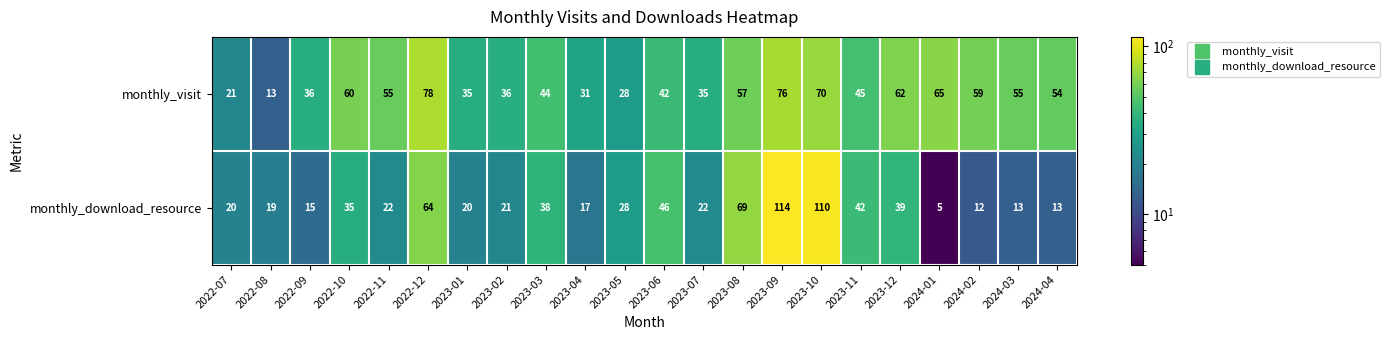

Where does the monthly_visit series first go above 54?

2022-10